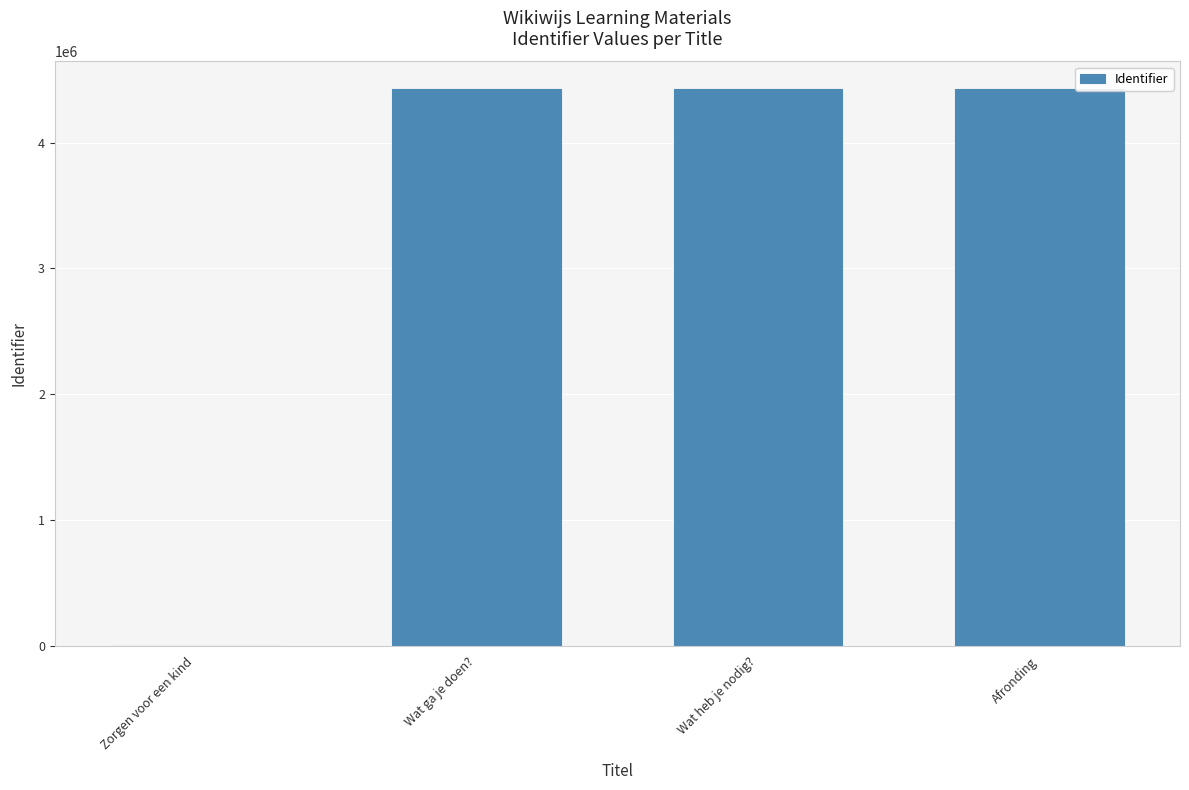

What is the maximum value shown in the chart?

4422741